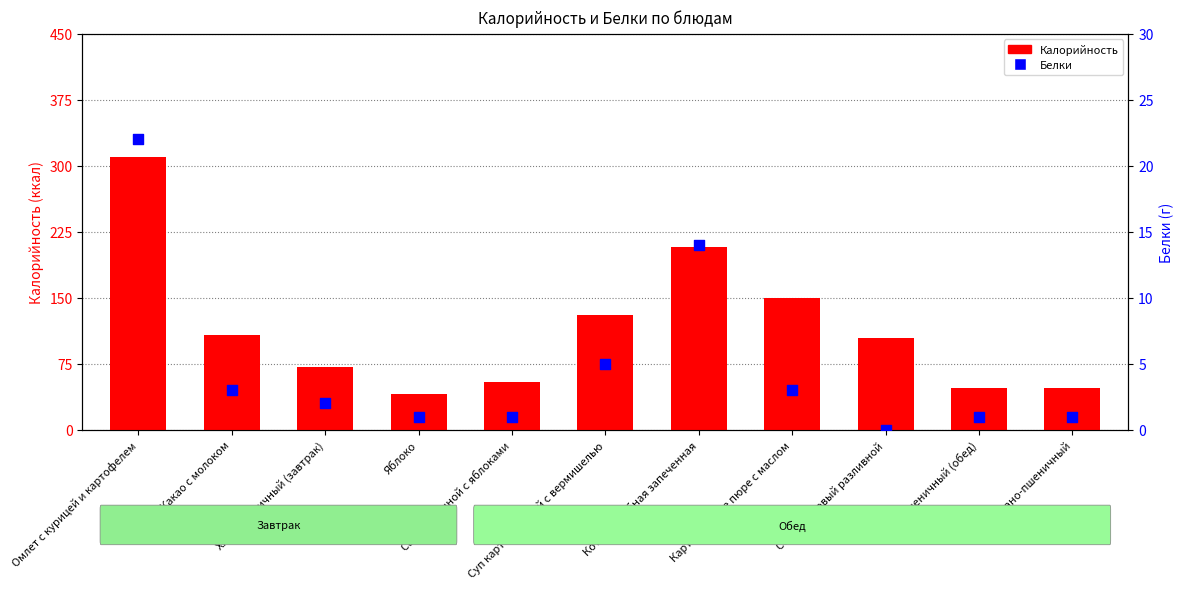

What are all the series names shown in the legend?

Калорийность, Белки